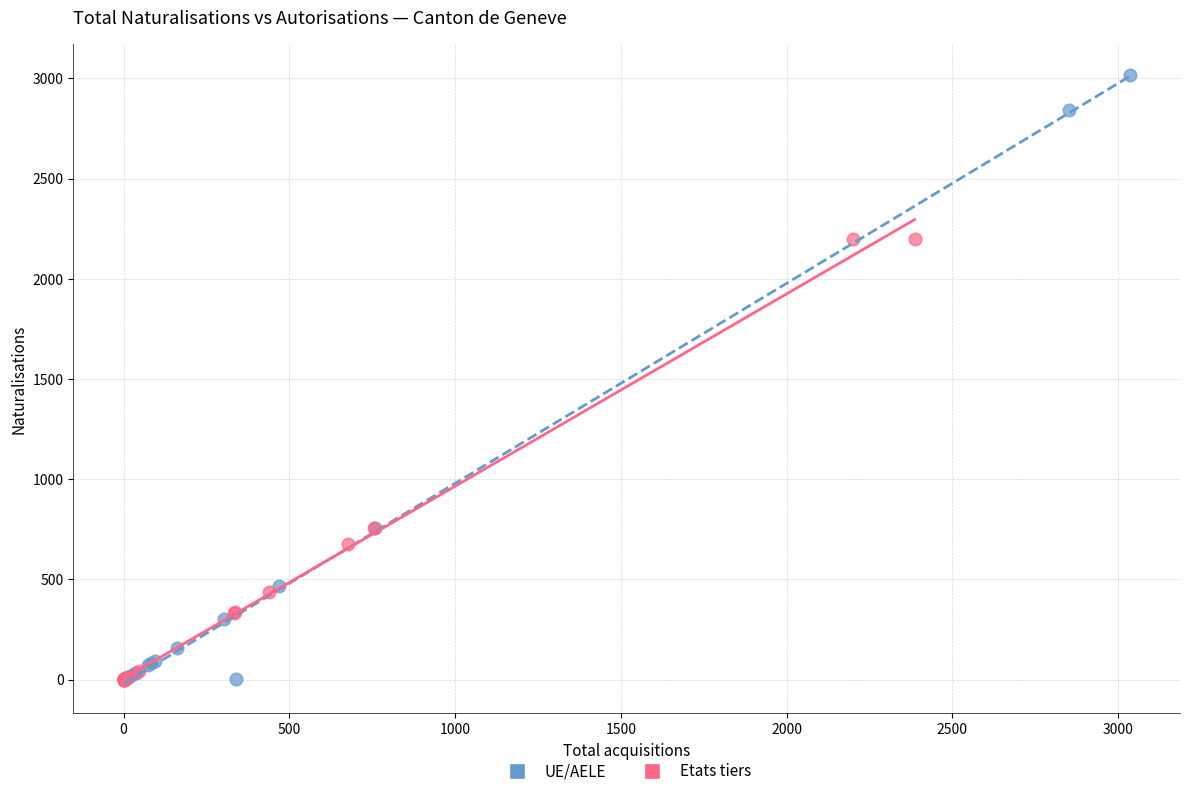

Which series contains the highest Y value?

UE/AELE